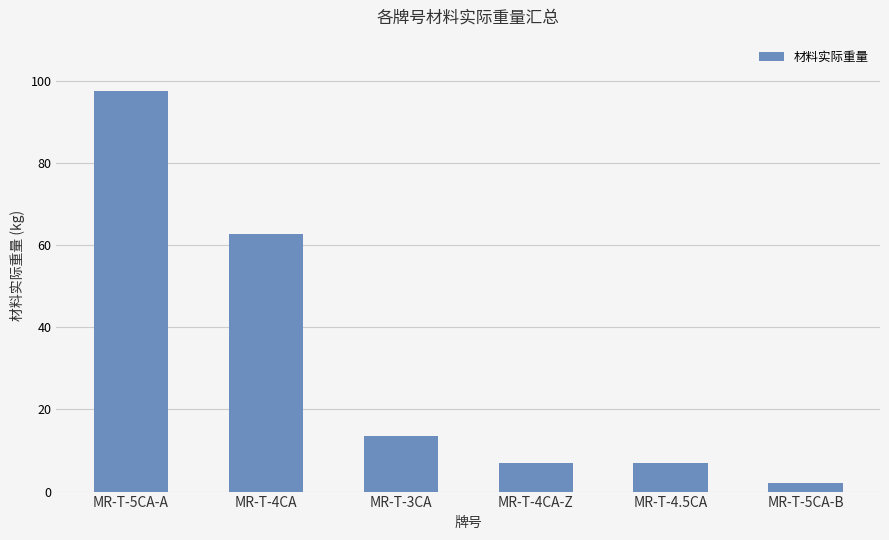

Are the bars horizontal?

No